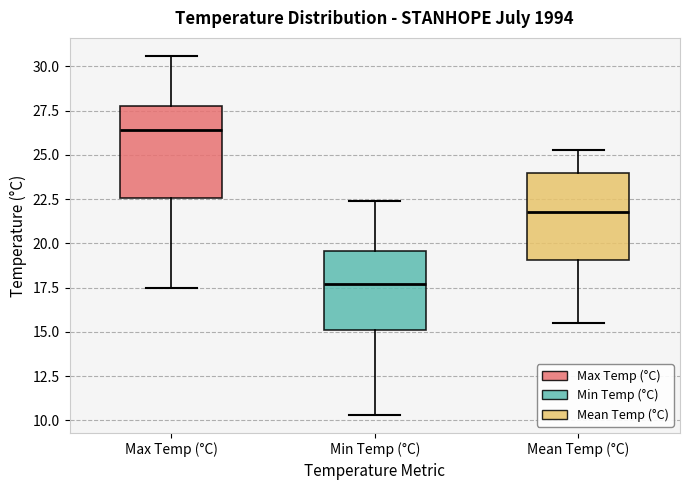

Which box has the lowest median line?

Min Temp (°C)